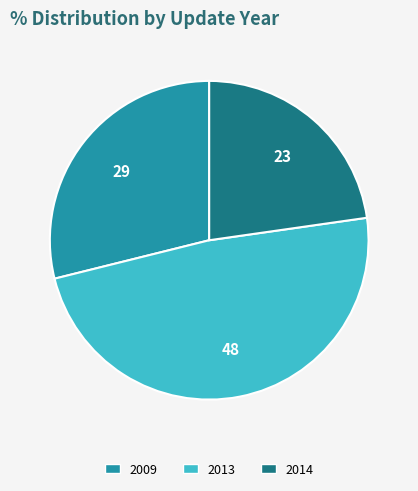

Does any single category account for the majority?

No